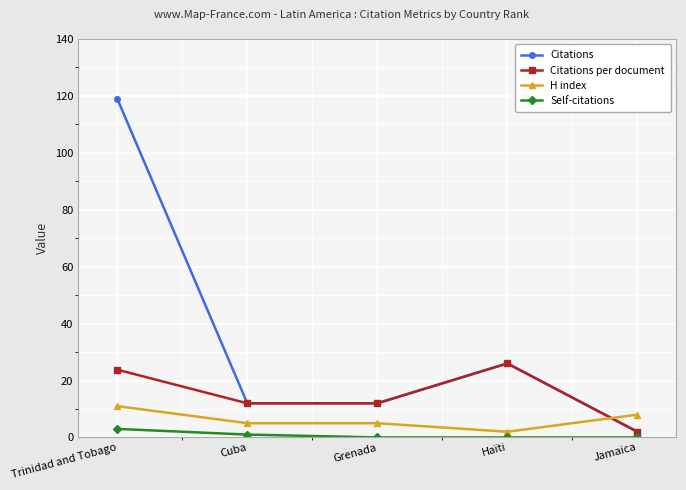

Rank the series by their average value, from lowest to highest.

Self-citations, H index, Citations per document, Citations